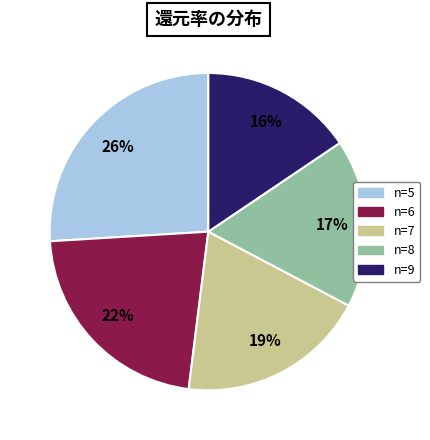

What is the largest slice in the pie chart?

n=5